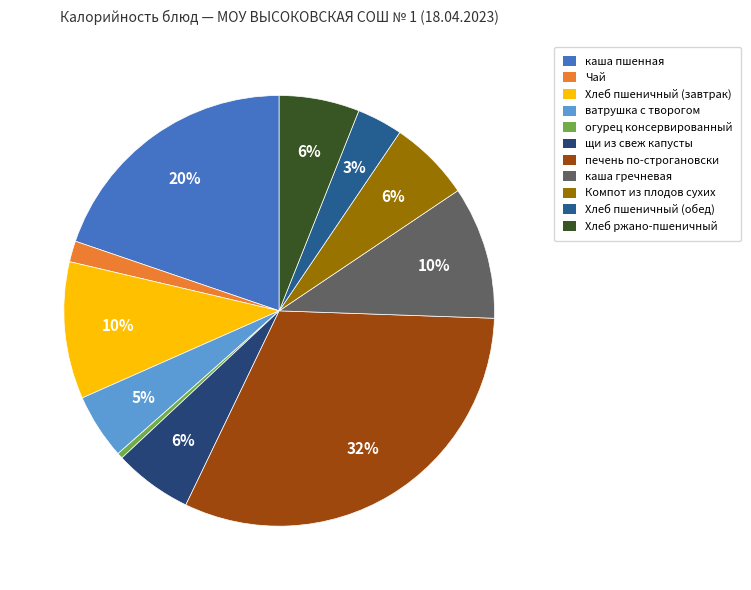

Does any single category account for the majority?

No